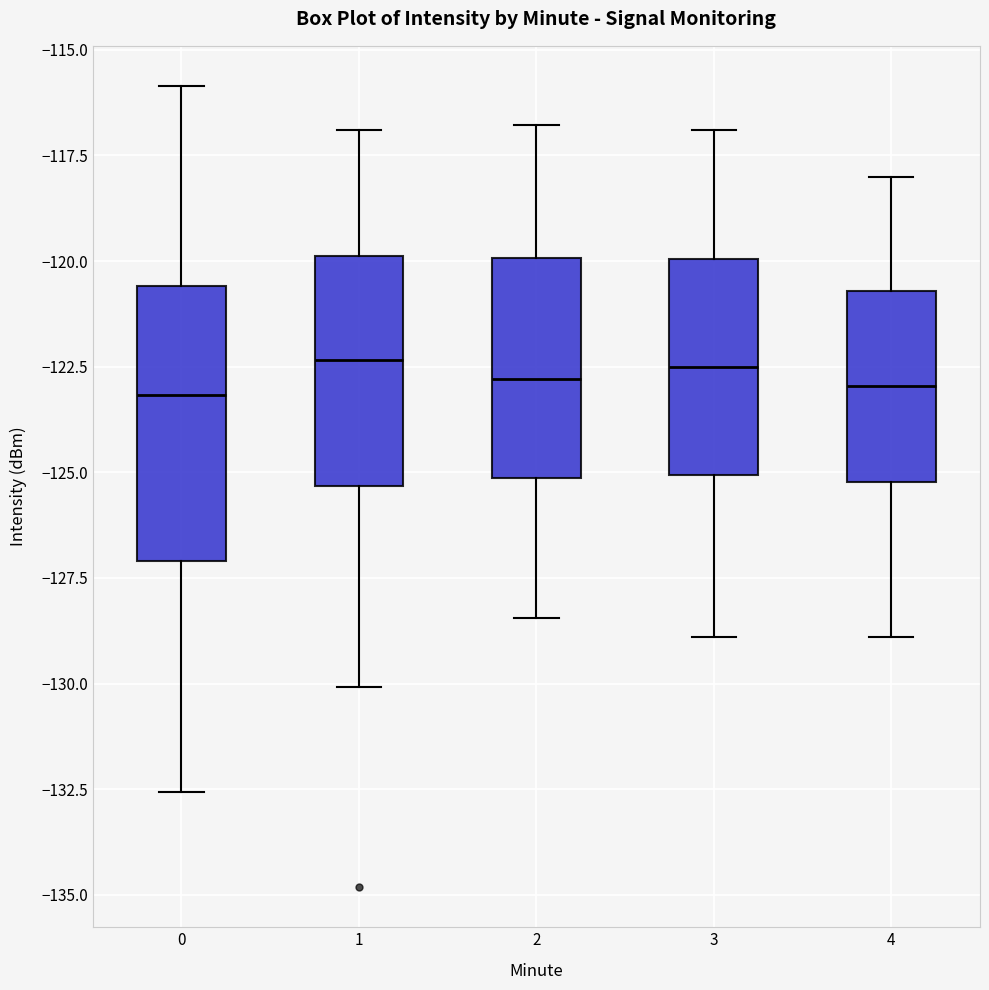

Reading left to right, transcribe this box plot: for each box, give where its median line is, the range the box spans, and where its two whiskers end, as read against the y-axis. The values are not printed on the chart, so give them approximately, as read against the axis.

0: median -123.0, box -127.0 to -120.5, whiskers -132.5 to -116.0
1: median -122.5, box -125.5 to -120.0, whiskers -130.0 to -117.0
2: median -123.0, box -125.0 to -120.0, whiskers -128.5 to -117.0
3: median -122.5, box -125.0 to -120.0, whiskers -129.0 to -117.0
4: median -123.0, box -125.0 to -120.5, whiskers -129.0 to -118.0